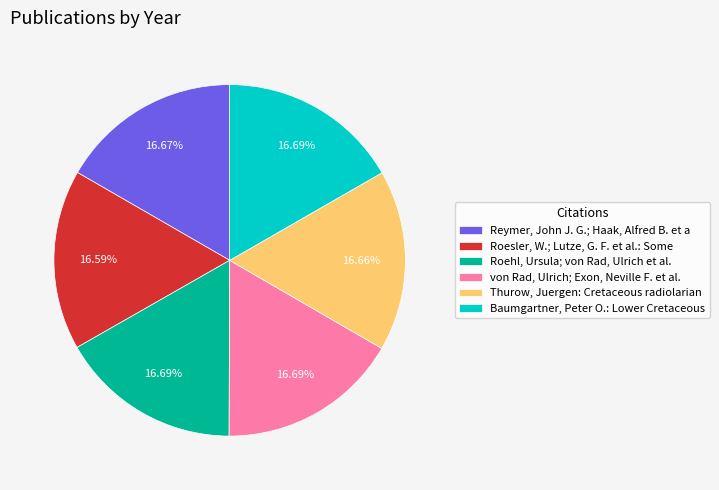

How much of the chart is everything except von Rad, Ulrich; Exon, Neville F. et al.?

83.3%